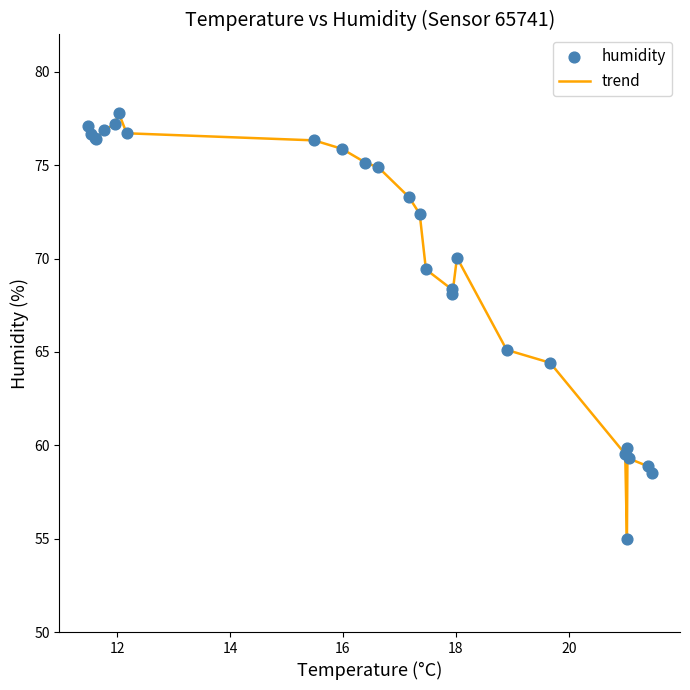

What is the greatest value displayed?

77.8